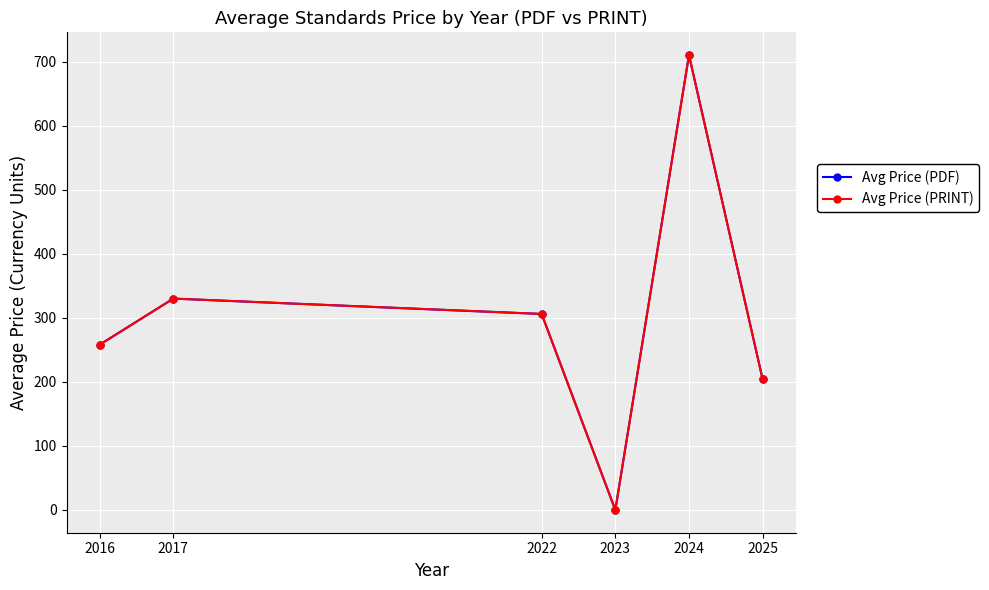

At which category does Avg Price (PRINT) reach its first local peak?

2017